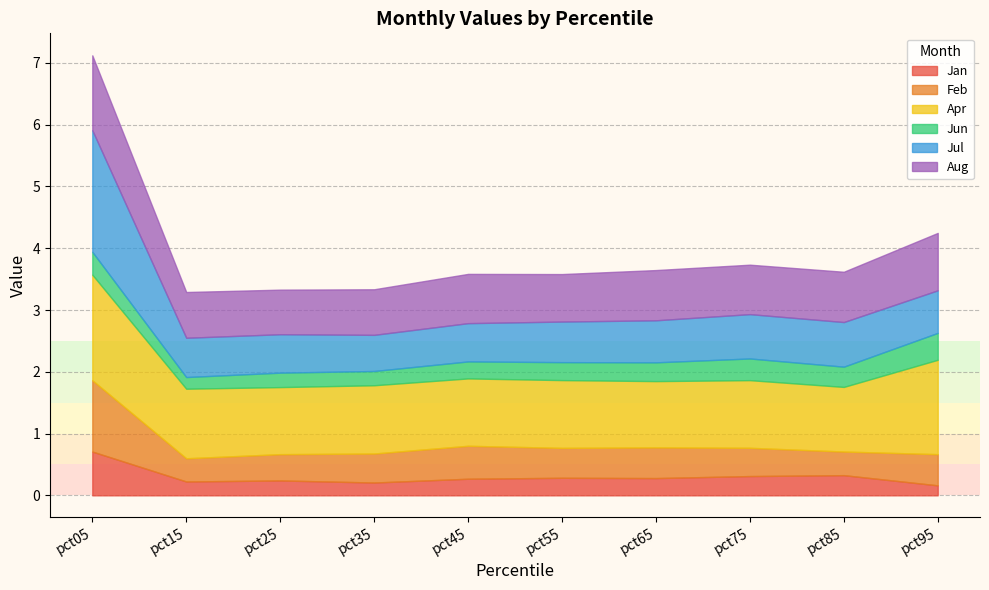

At how many categories does at least one series exceed 0?

10